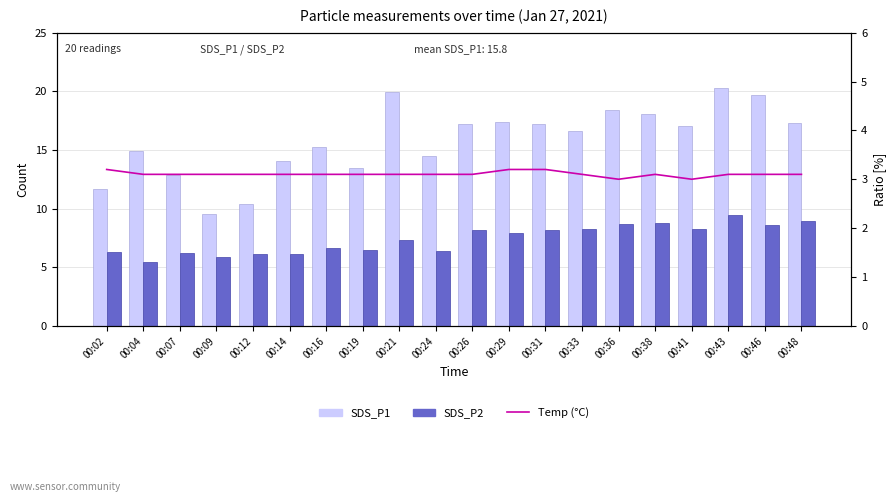

Which series changed the most between 00:04 and 00:16?

SDS_P2